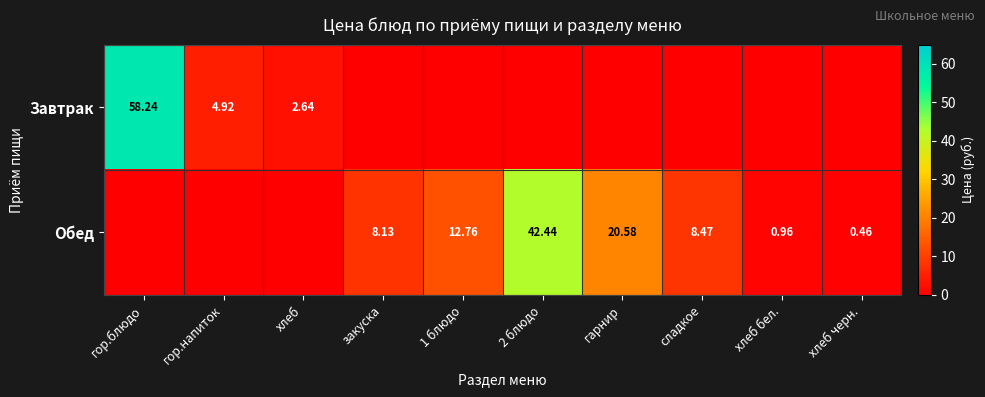

What is the sum of all Завтрак values?

65.8